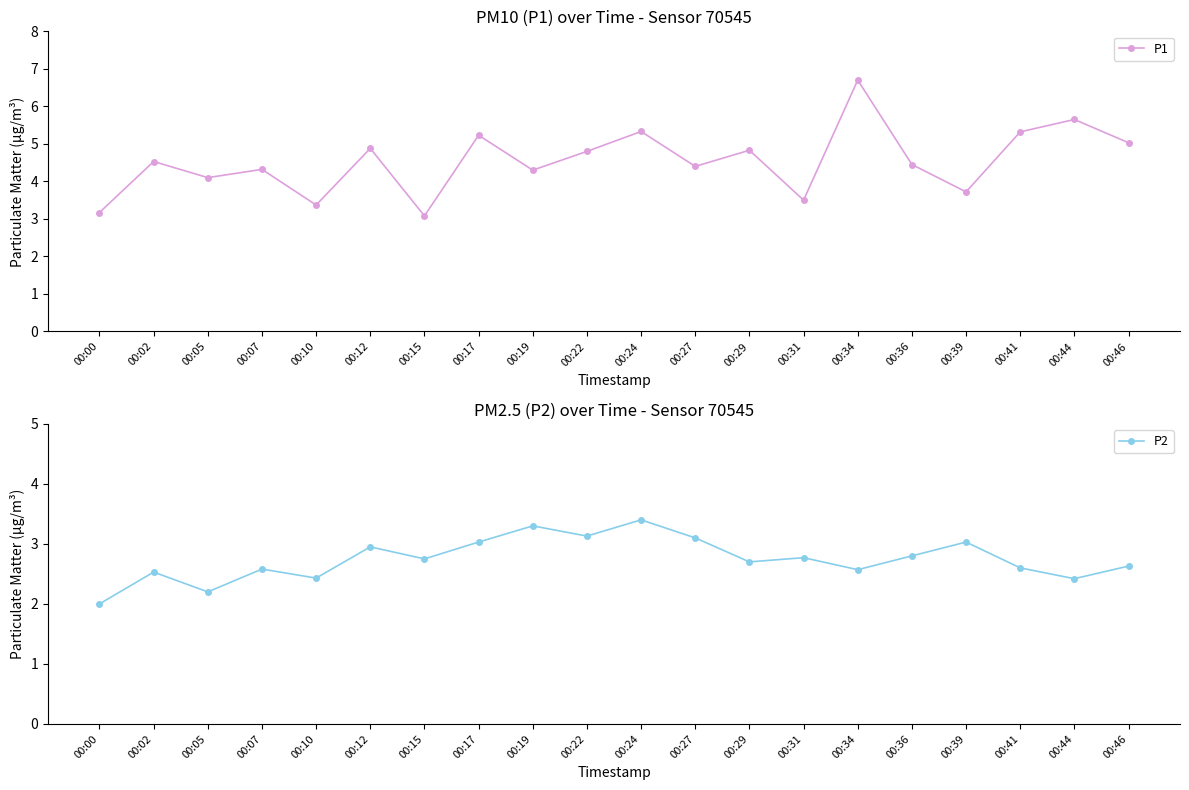

How many values in the P1 series exceed 4?

15